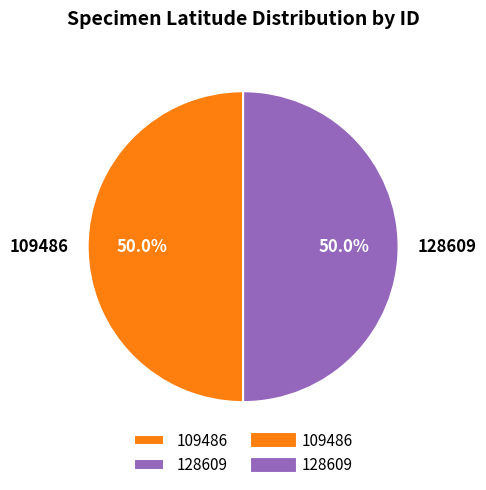

Approximately how many times larger is the value at 109486 compared to 128609?

1.0